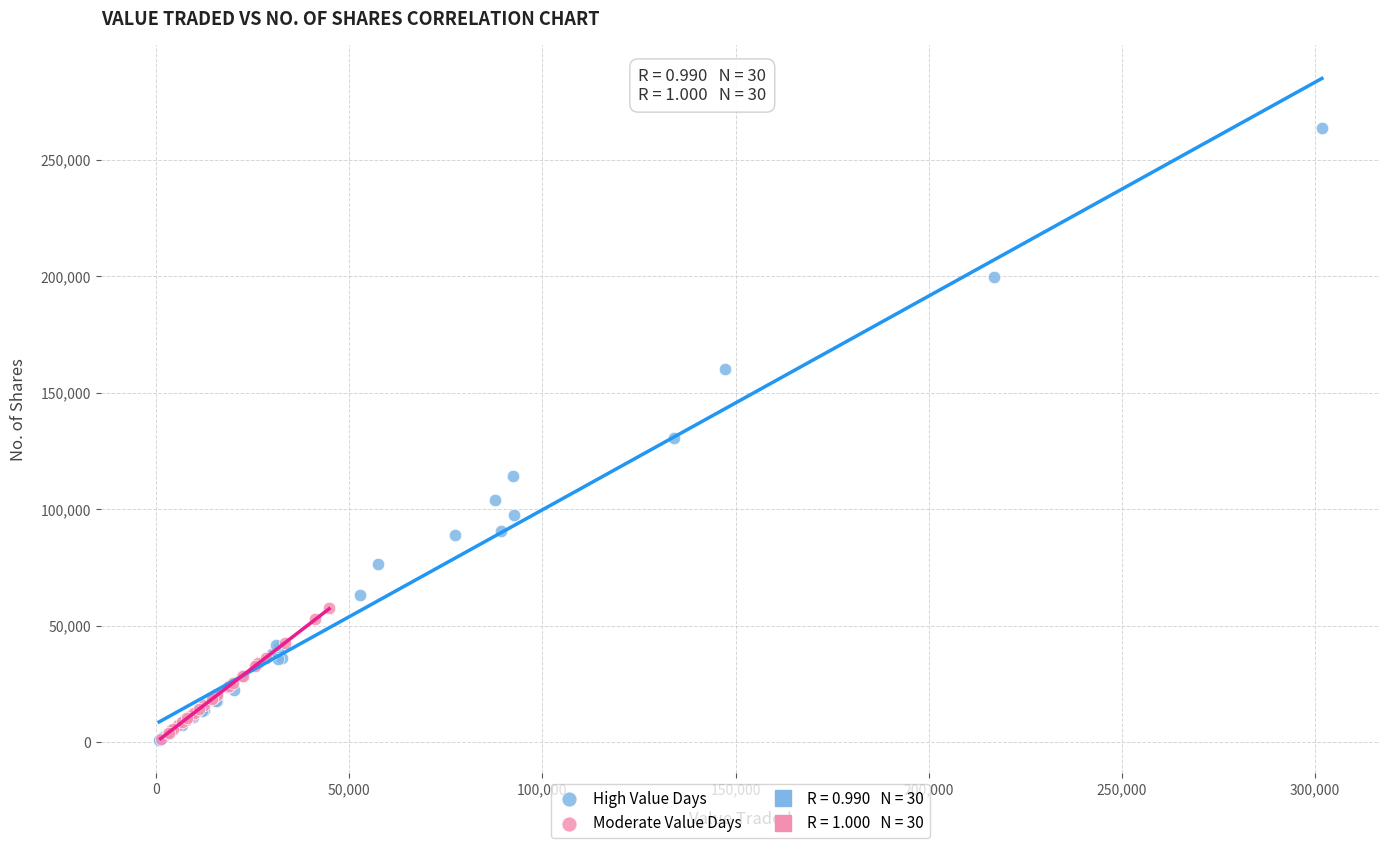

Which series has the widest spread of Y values?

High Value Days